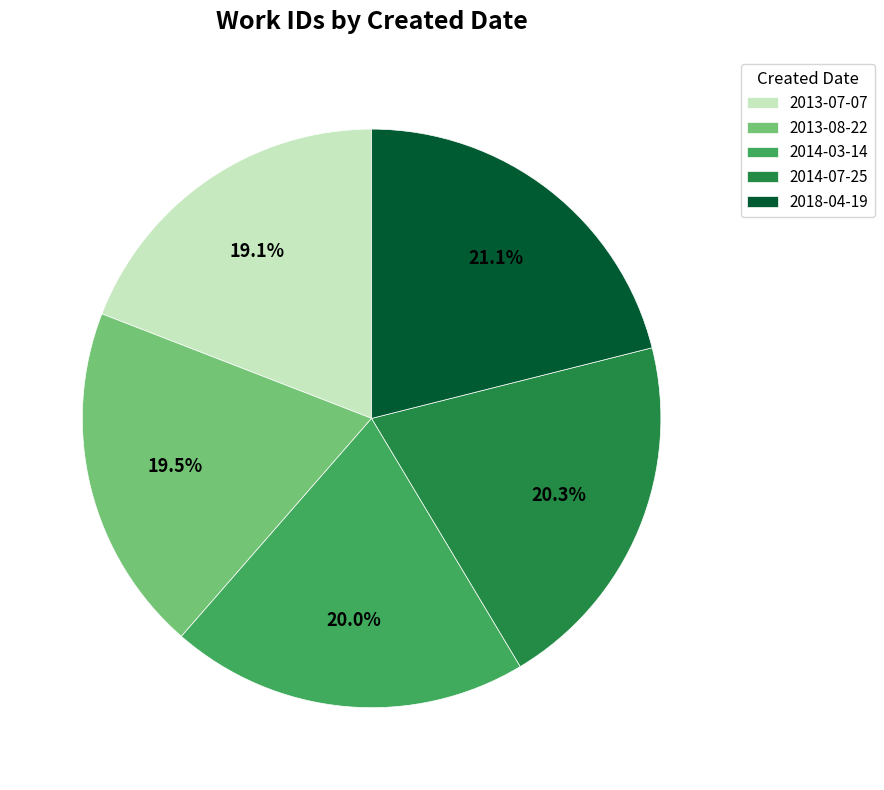

What is the largest slice in the pie chart?

2018-04-19